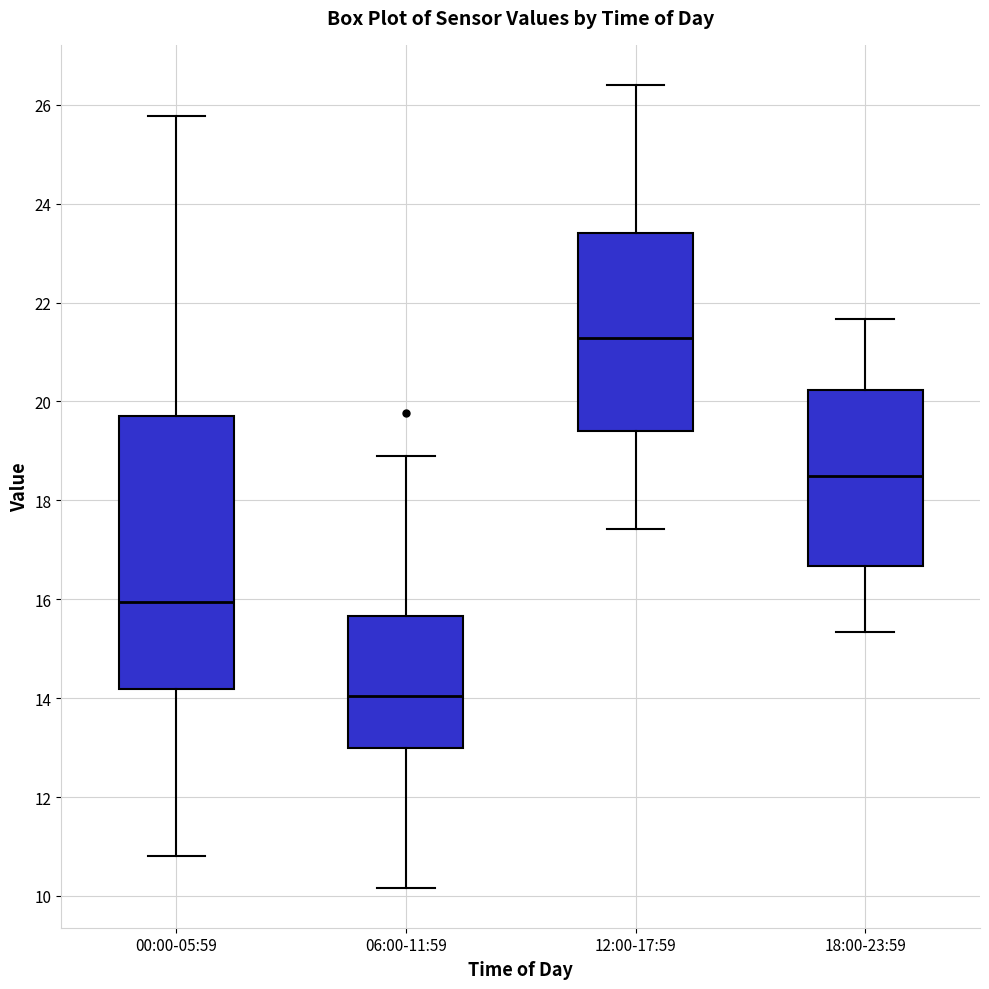

Which box is the tallest, from its lower edge to its upper edge?

00:00-05:59